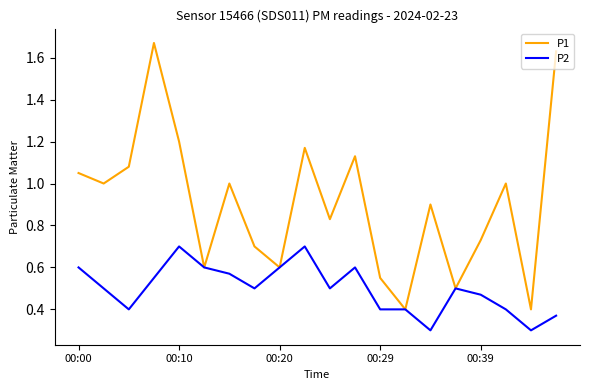

Which series has the largest total across all categories?

P1